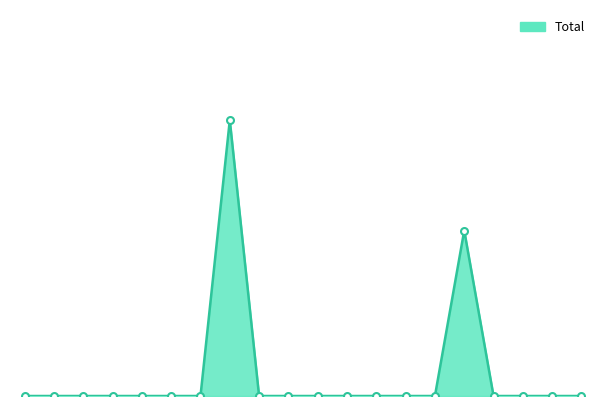

Reading left to right, list all the values displayed in this chart.

Afghanistan=0	Bangladesh=0	Canada=0	China=0	Croatia=0	Egypt=0	Fiji=0	Germany=5	Greece=0	Hong Kong=0	India=0	Indonesia=0	Iran=0	Iraq=0	Ireland=0	Italy=3	Japan=0	Korea=0	Lebanon=0	Malaysia=0